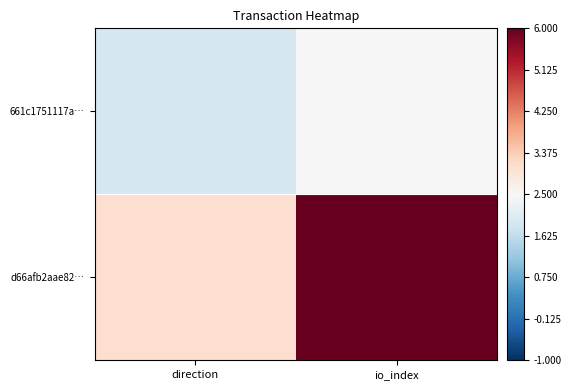

List the series in order of their peak value, lowest first.

661c1751117a…, d66afb2aae82…